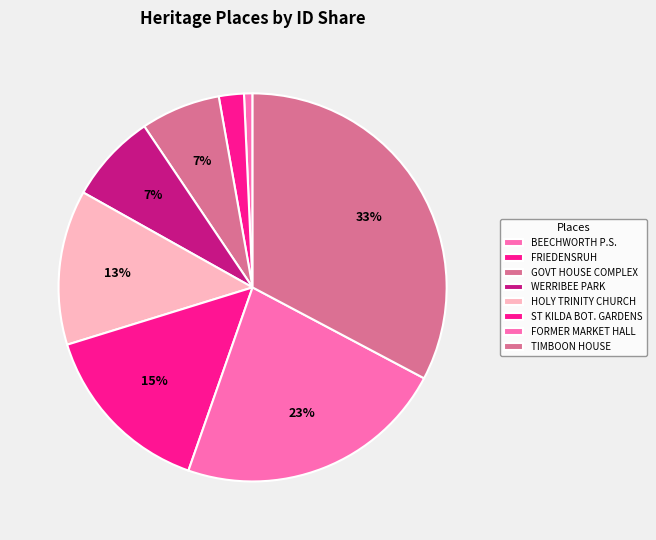

Which slice is the largest?

TIMBOON HOUSE